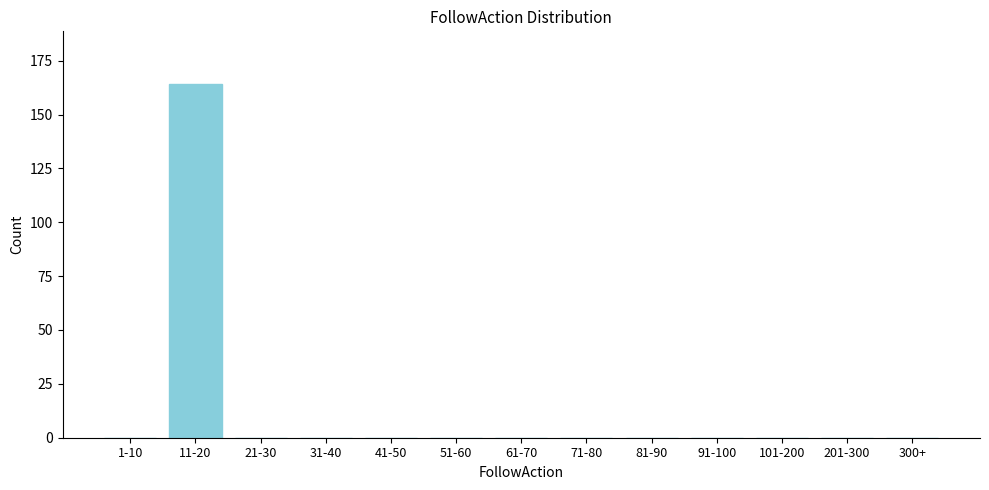

Reading left to right, list all the values displayed in this chart.

1-10=0	11-20=164	21-30=0	31-40=0	41-50=0	51-60=0	61-70=0	71-80=0	81-90=0	91-100=0	101-200=0	201-300=0	300+=0